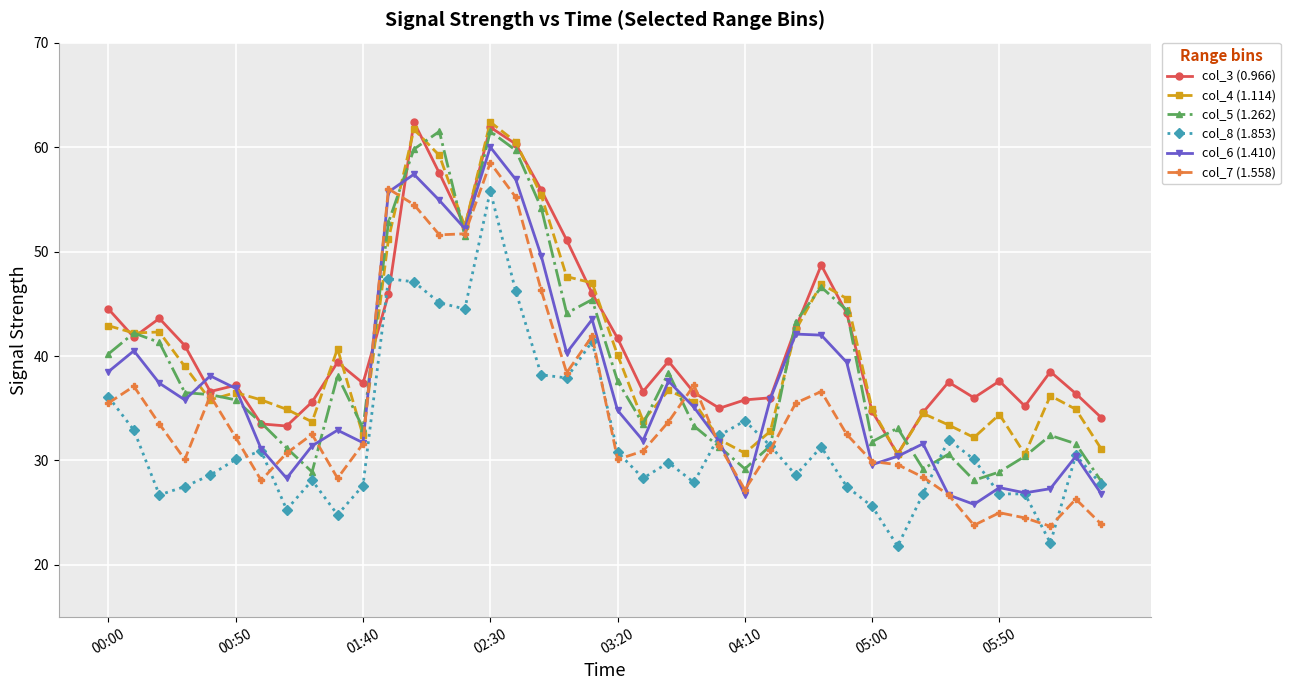

How many lines are shown in the chart?

6